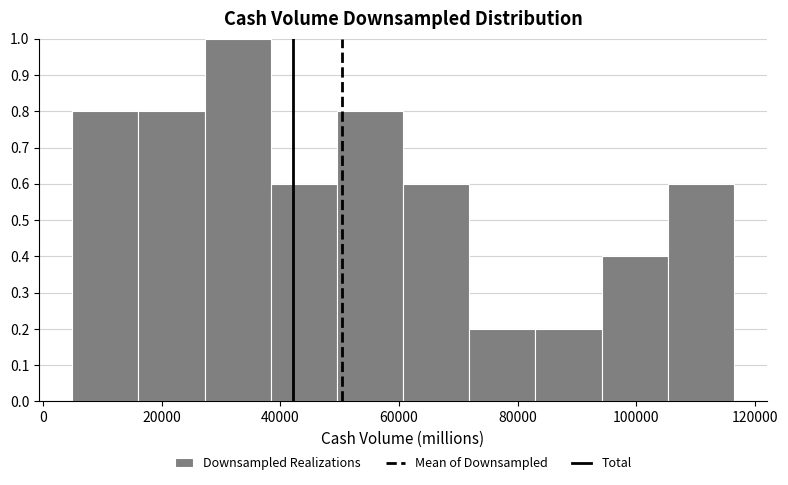

Over which range of the x-axis is the bar tallest?

28000 to 38000